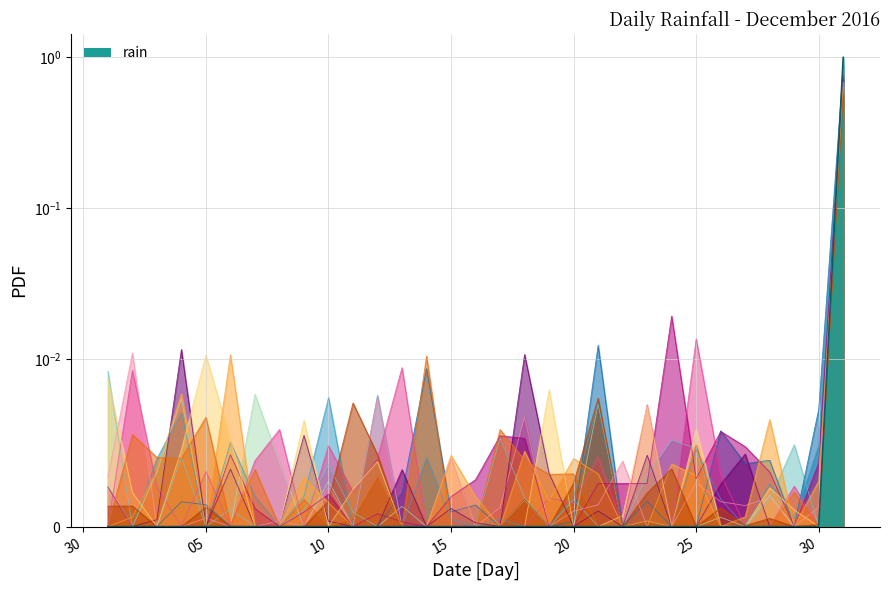

What is the change in value from 2016-12-22 to 2016-12-31?

+1